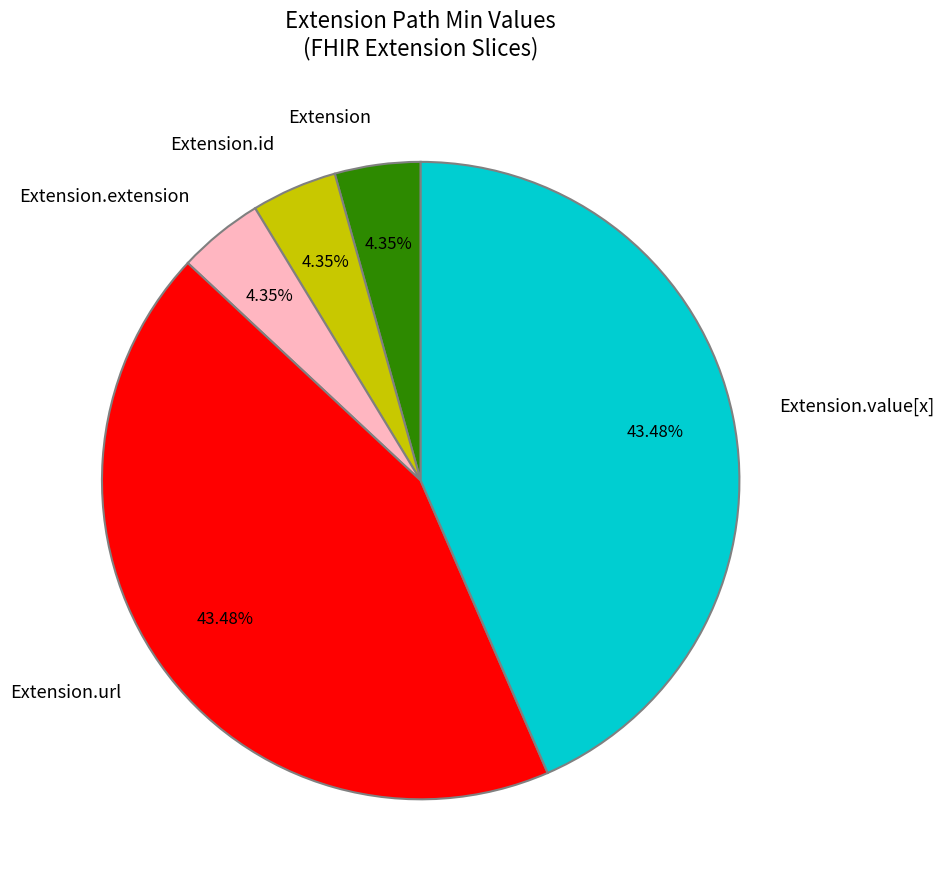

Count the number of slices in the pie.

5